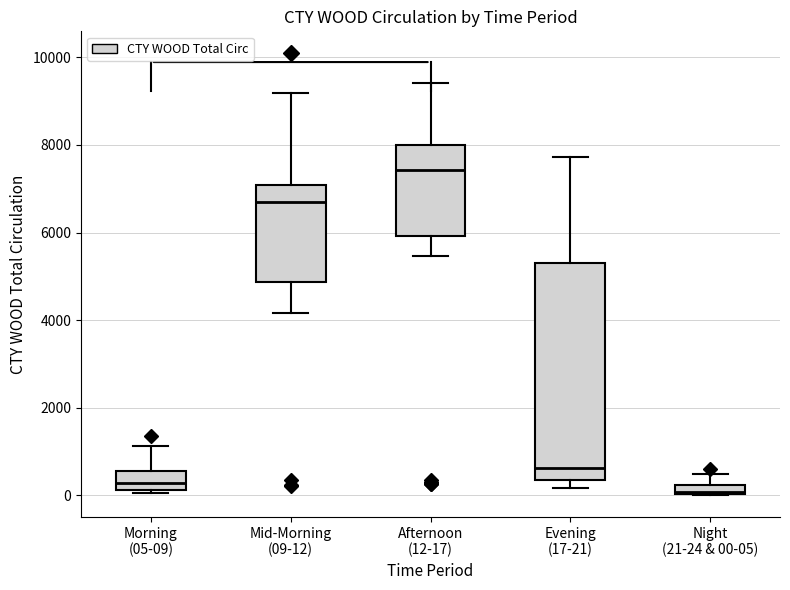

Where is the lower edge of the box for Night (21-24 & 00-05) on the y-axis? The values are not printed on the chart, so give them approximately, as read against the axis.

0